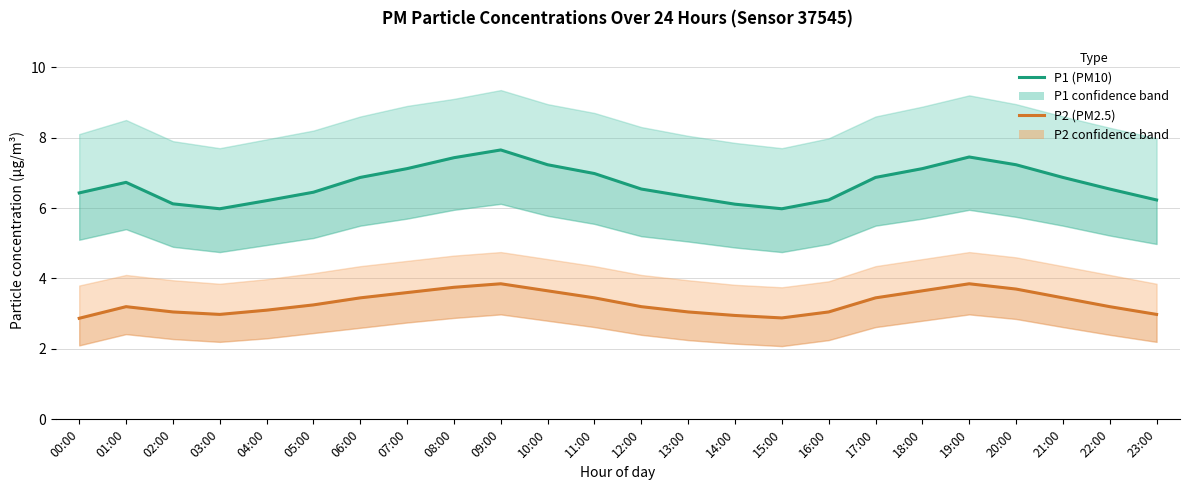

What is the difference between the maximum and second lowest values in the P2 (PM2.5) series?

1.0